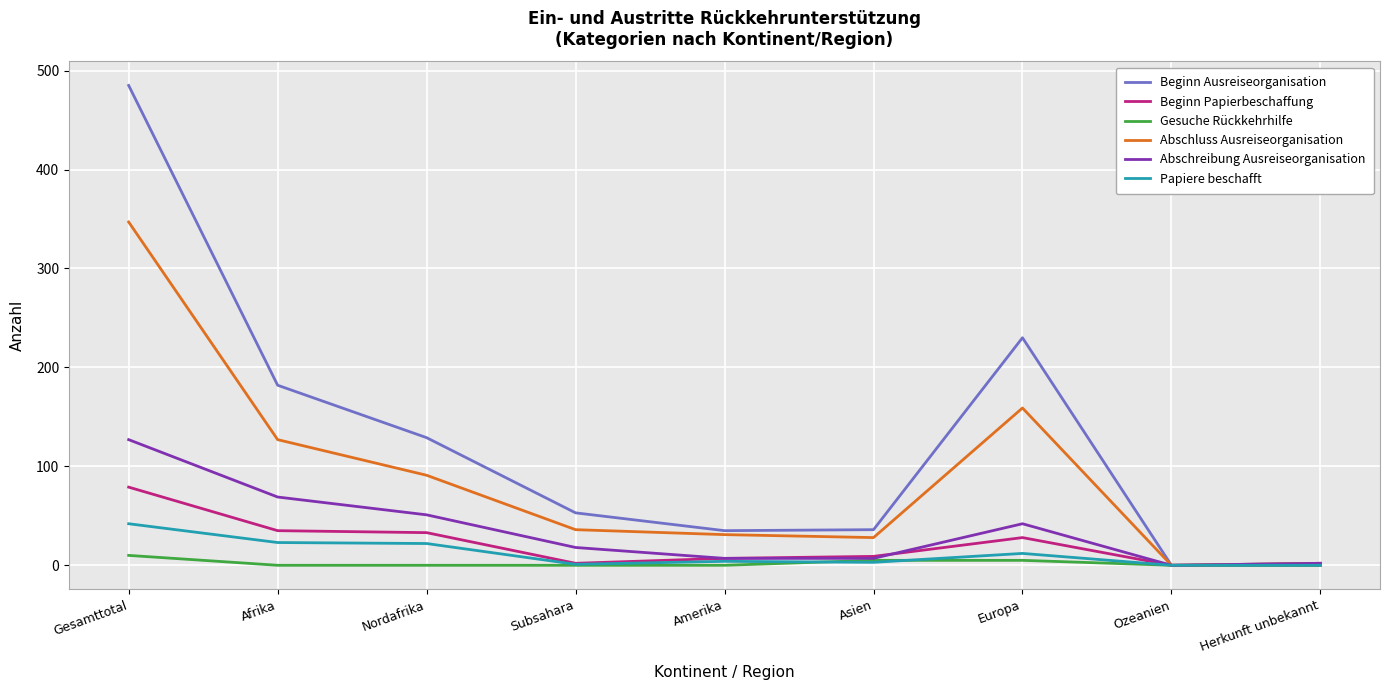

Which series has the largest range (max minus min)?

Beginn Ausreiseorganisation